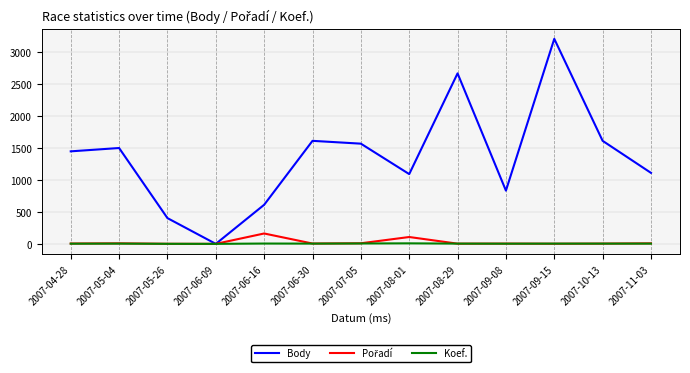

What value does the Body series have at 2007-09-08, to the nearest 50?

850